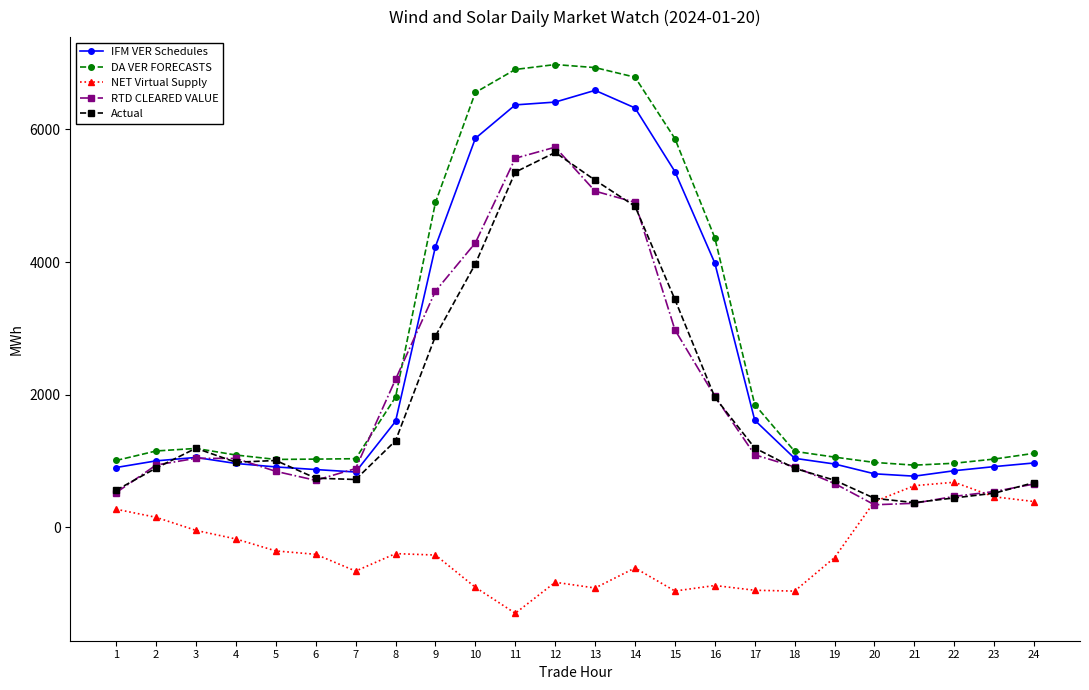

Rank the series at 9 from lowest to highest value.

NET Virtual Supply, Actual, RTD CLEARED VALUE, IFM VER Schedules, DA VER FORECASTS